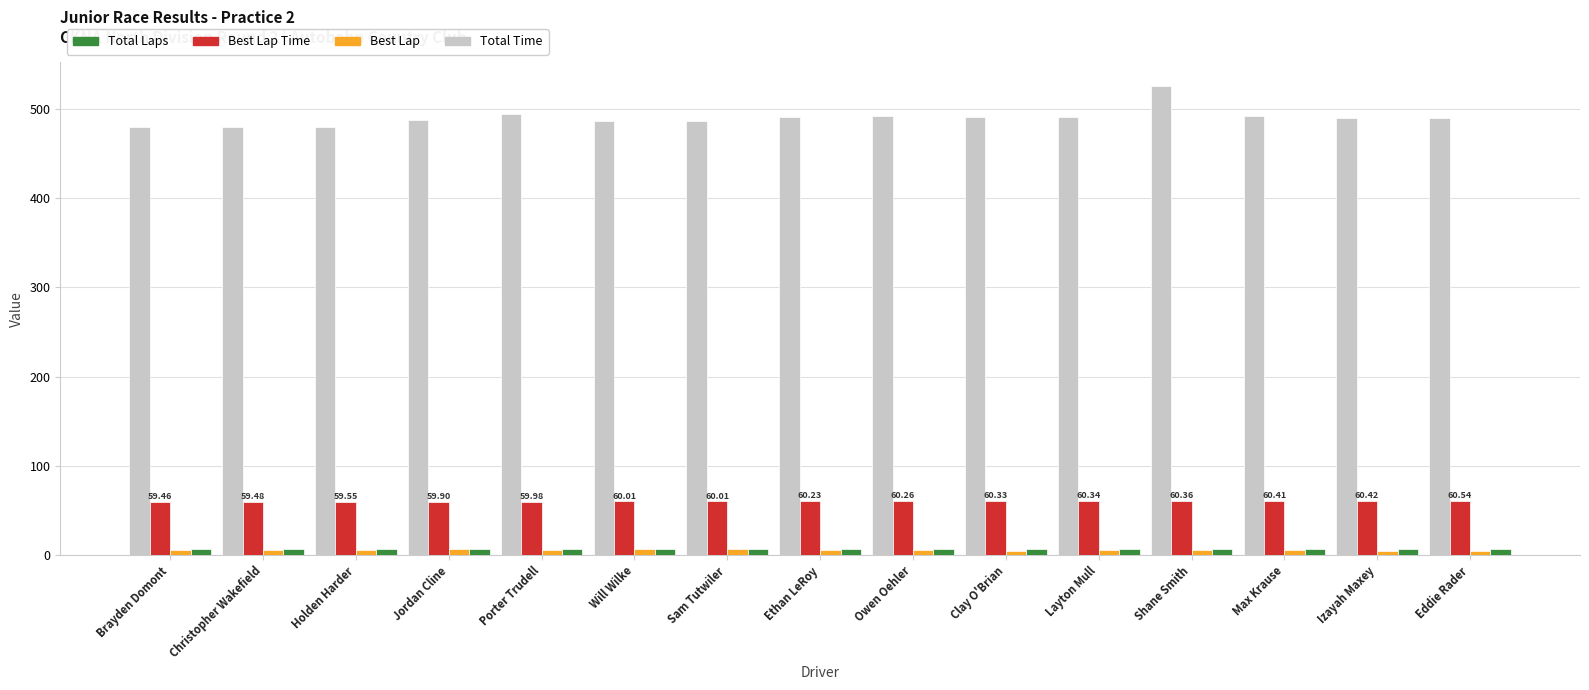

Are the bars grouped side by side (vs. stacked)?

Yes